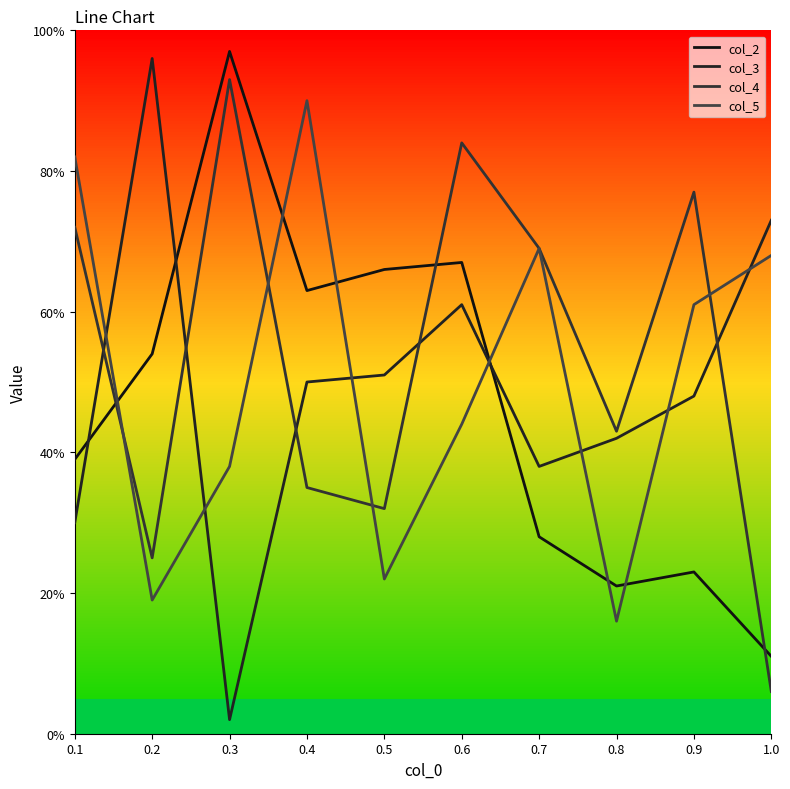

True or false: col_2 and col_3 cross at least once.

True